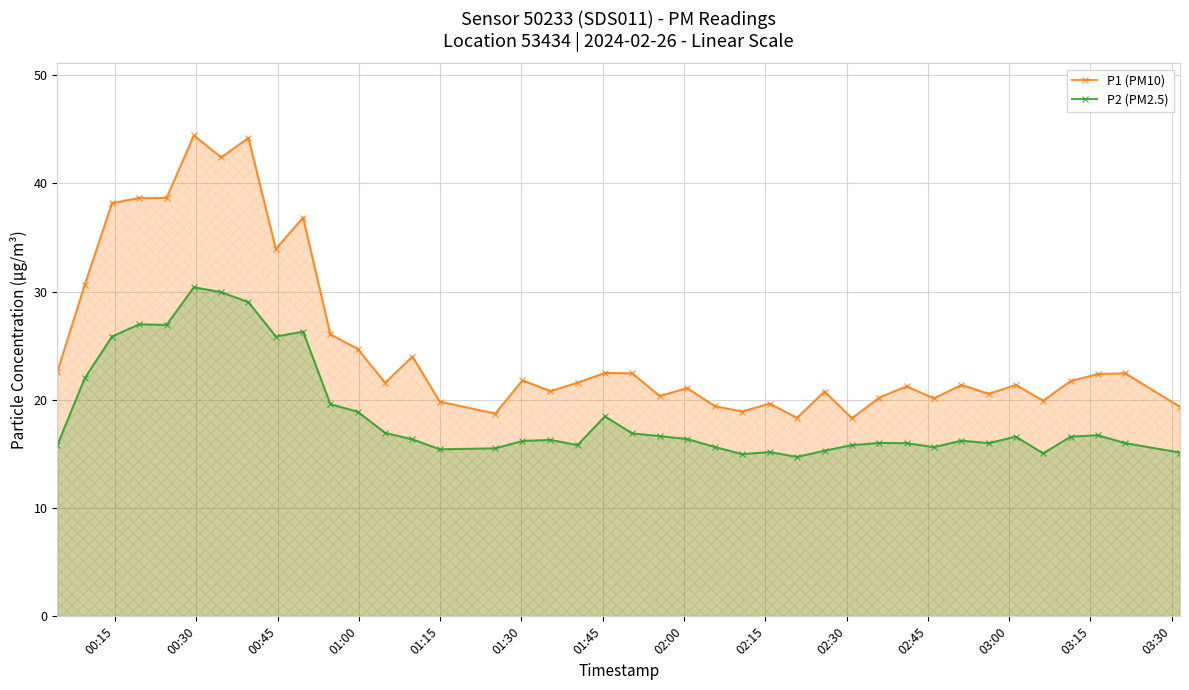

Rank the series by their average value, from lowest to highest.

P2 (PM2.5), P1 (PM10)